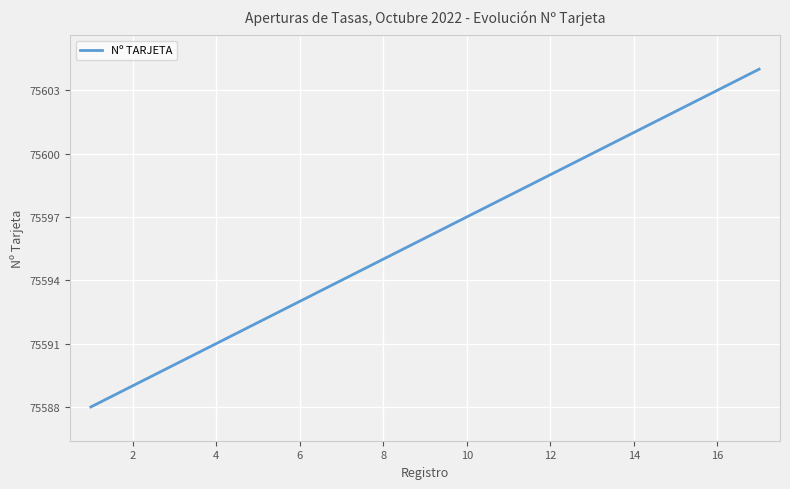

What is the average value?

75596.0